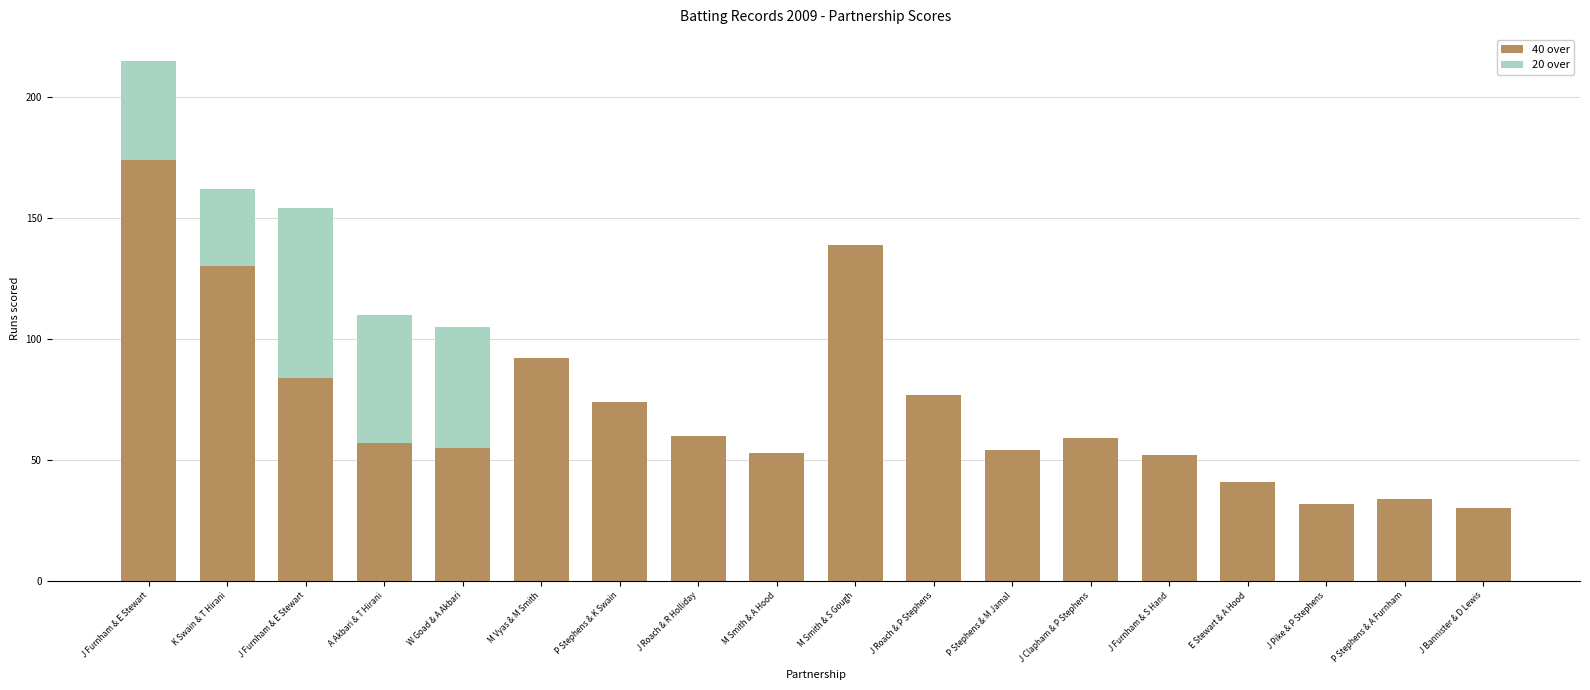

Which series has the widest spread of values?

40 over